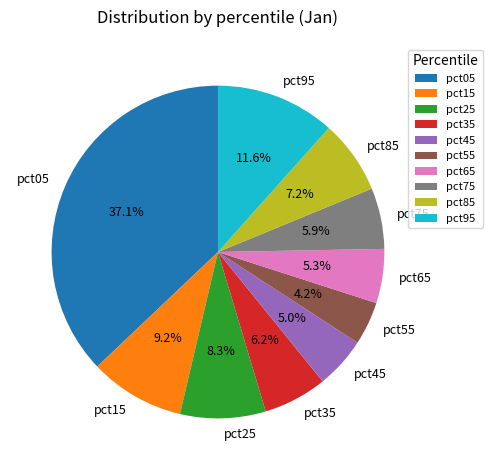

Does any single category account for the majority?

No